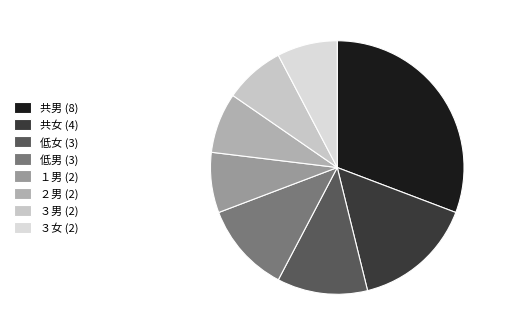

Count the number of slices in the pie.

8